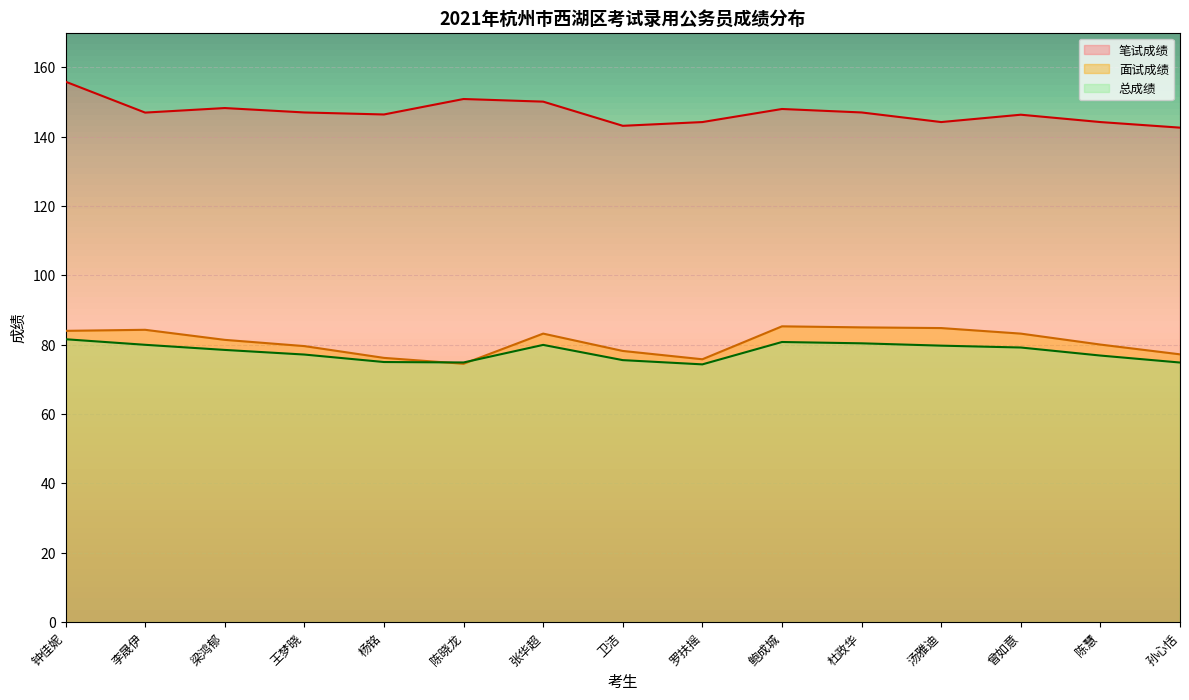

How many lines are shown in the chart?

3